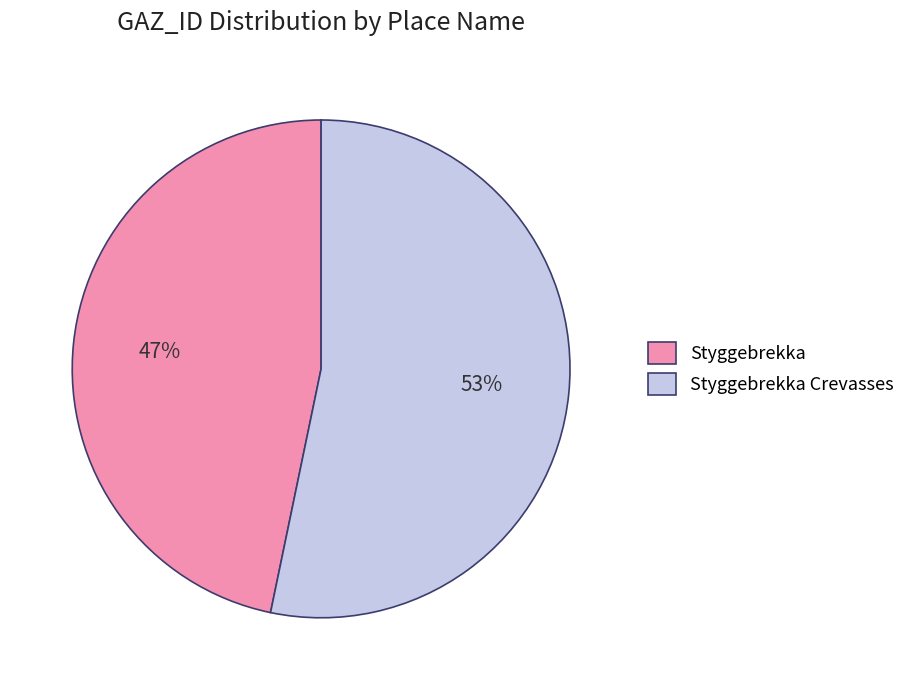

Which slice is the smallest?

Styggebrekka